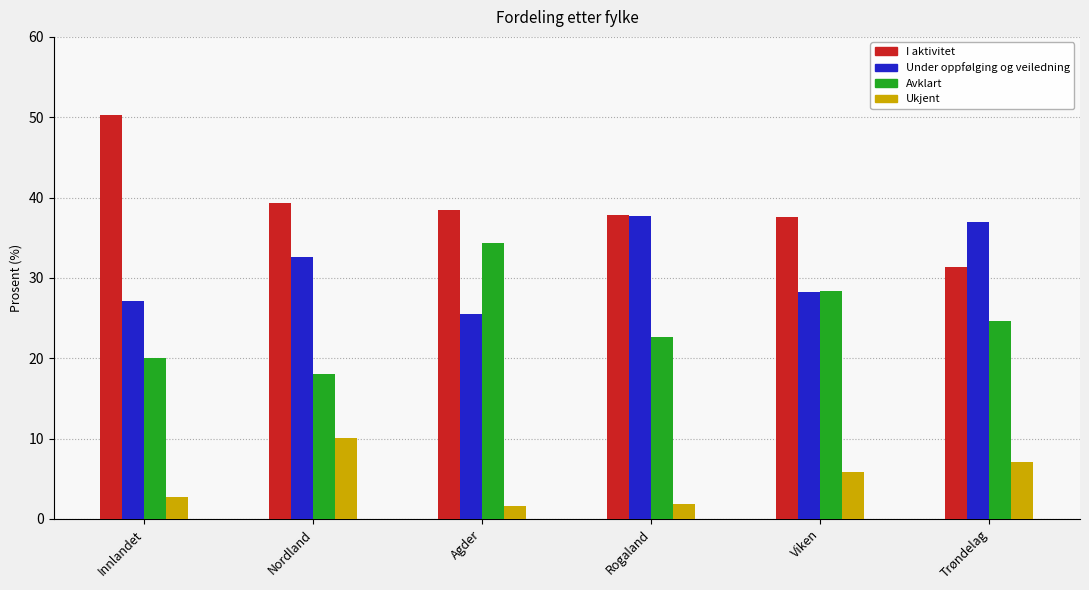

The I aktivitet series shows 21.1 at Viken. True or false?

False